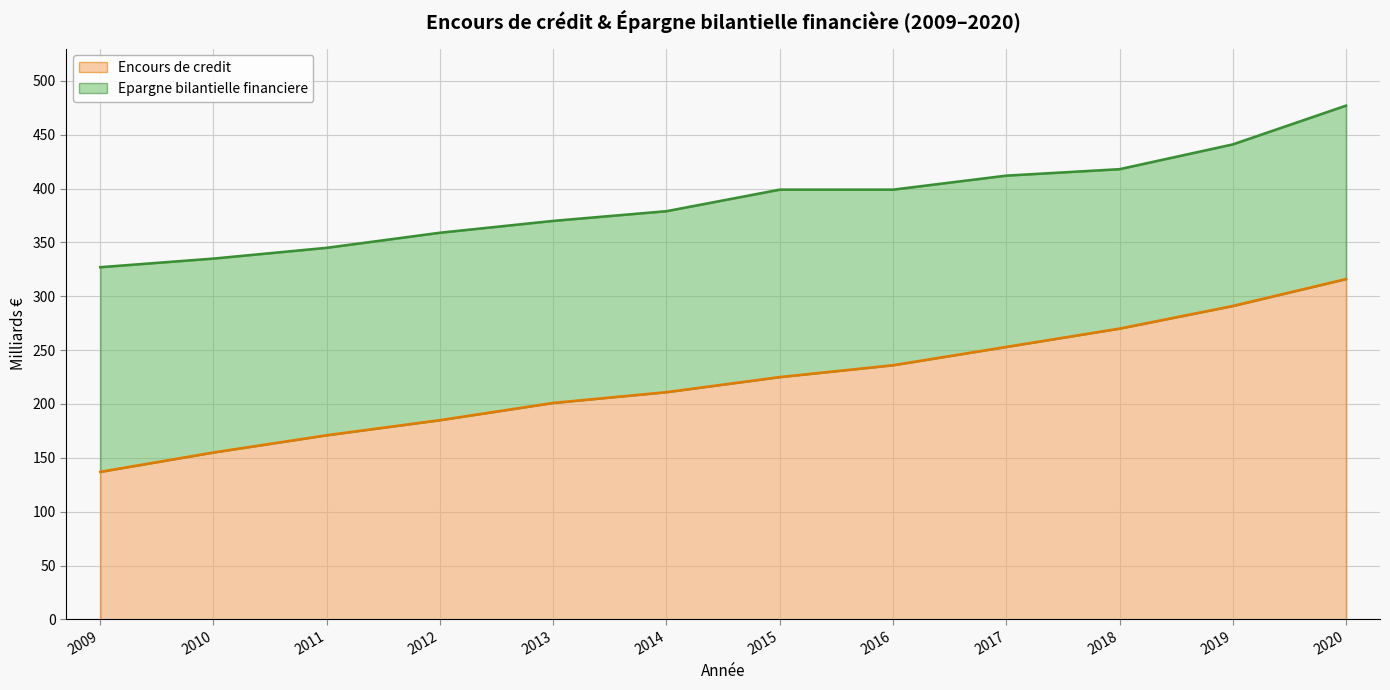

How many data points in epargne_bilantielle_financiere are above 399?

4